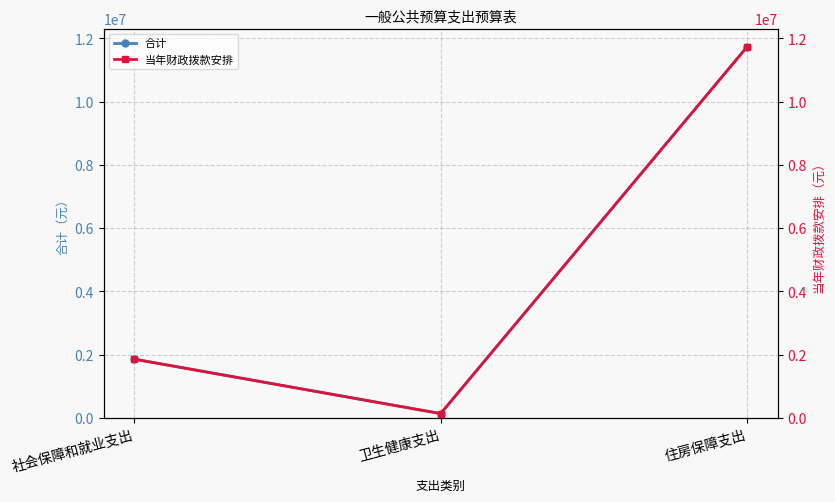

At which category is the sum across all series the highest?

住房保障支出